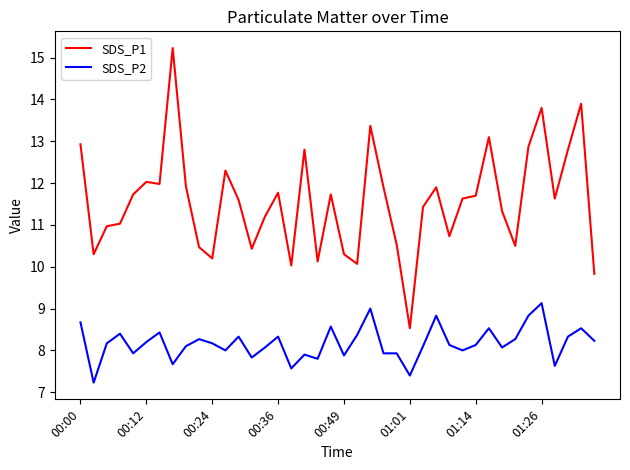

What is the lowest value of the SDS_P1 series?

8.5